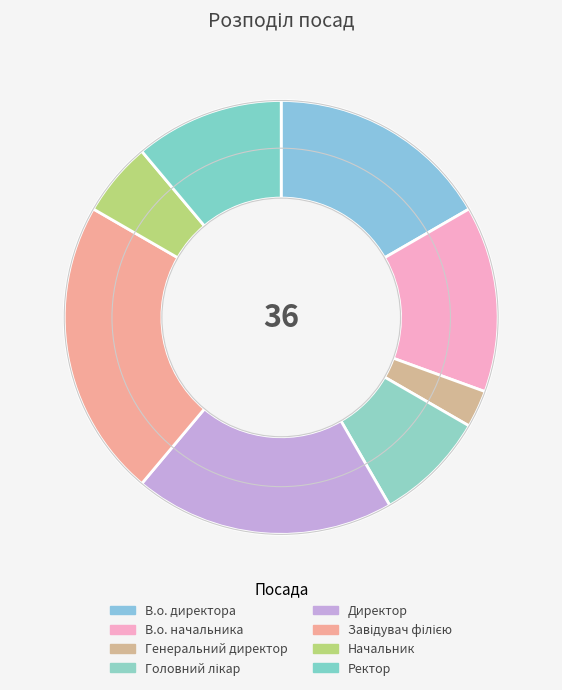

How many slices are in this pie chart?

8